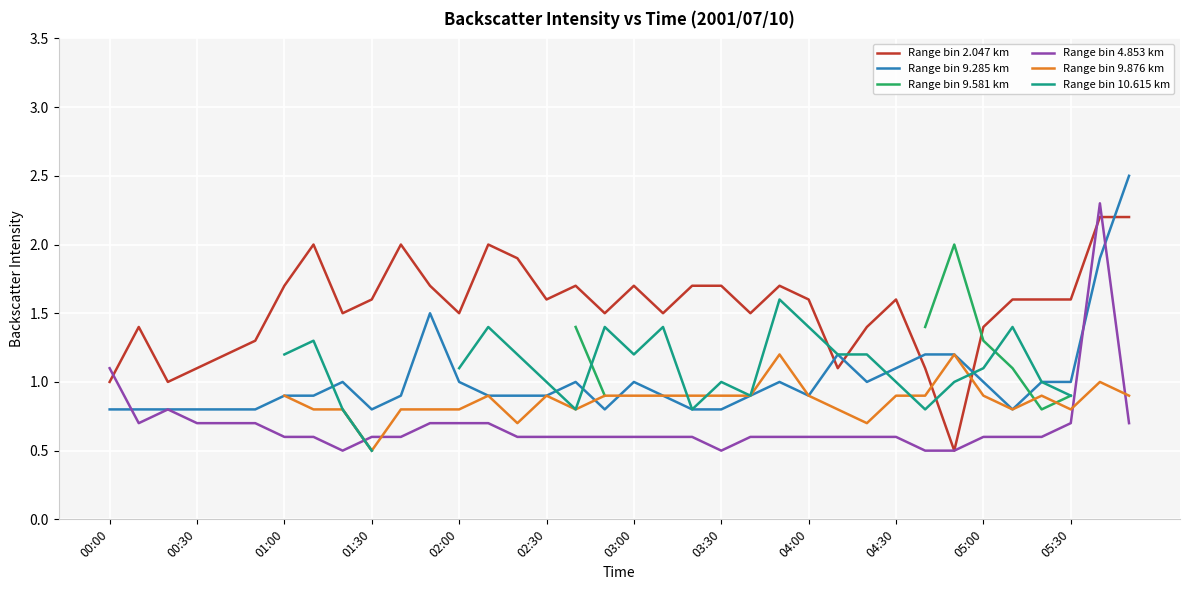

How many interior local peaks does the Range bin 4.853 km series have?

2